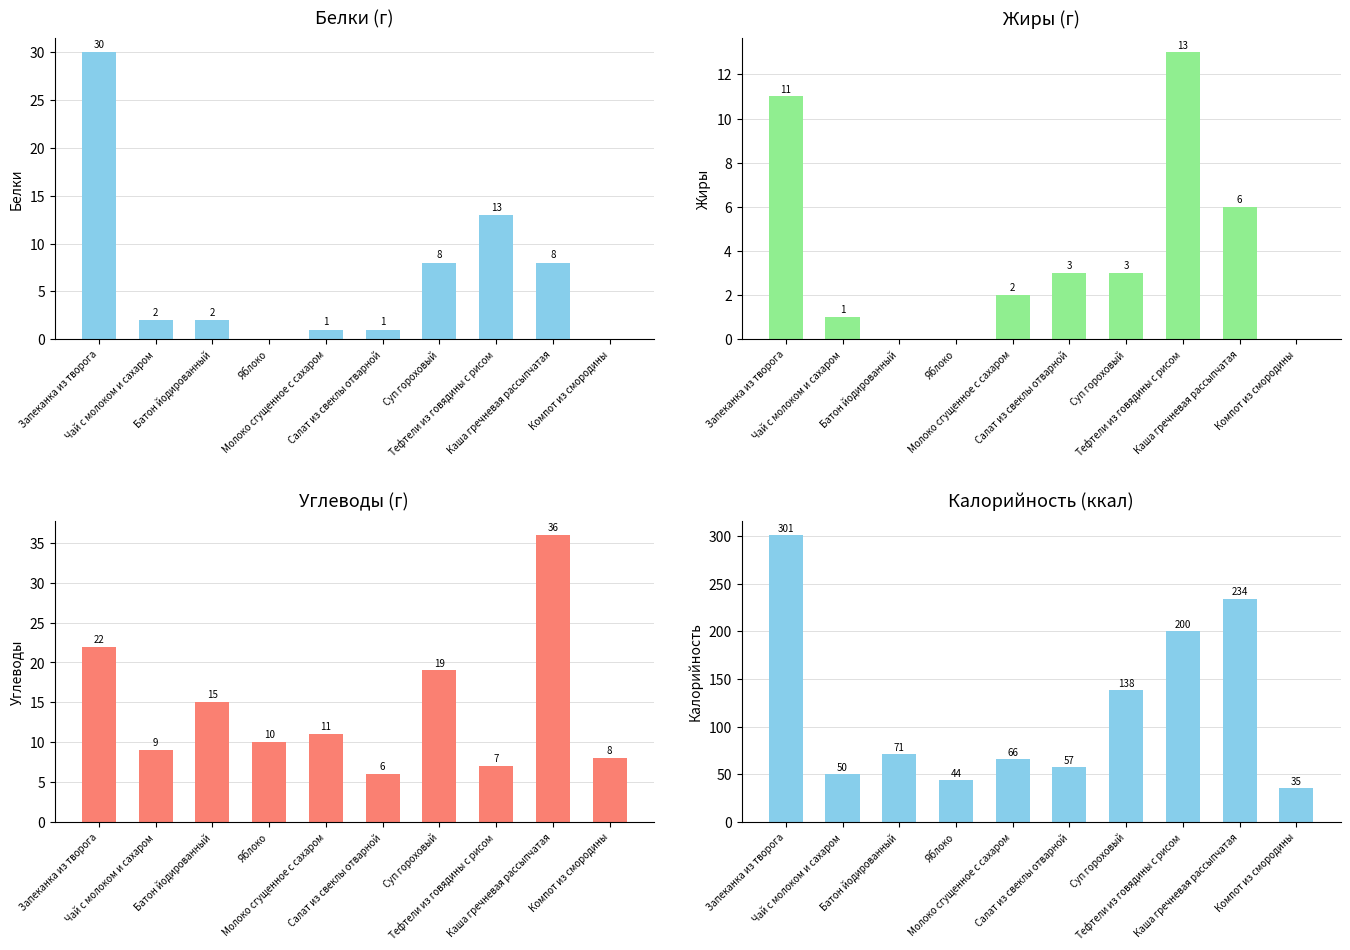

Is it true that Углеводы equals 6 at Салат из свеклы отварной?

True